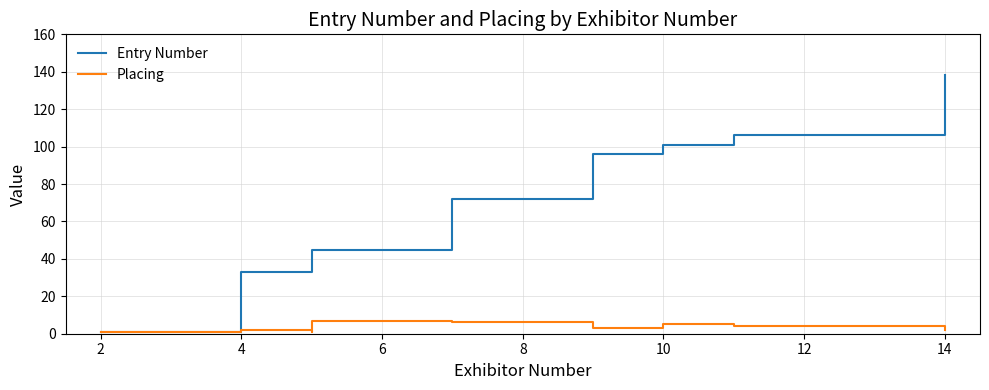

The Entry Number series shows 112 at 12. True or false?

False